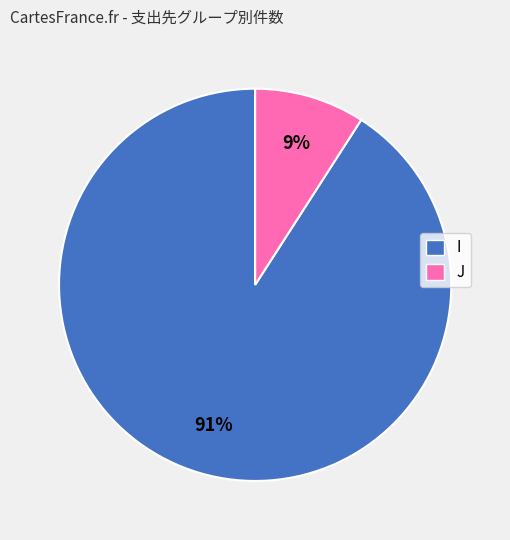

Does J account for over 50% of the chart?

No